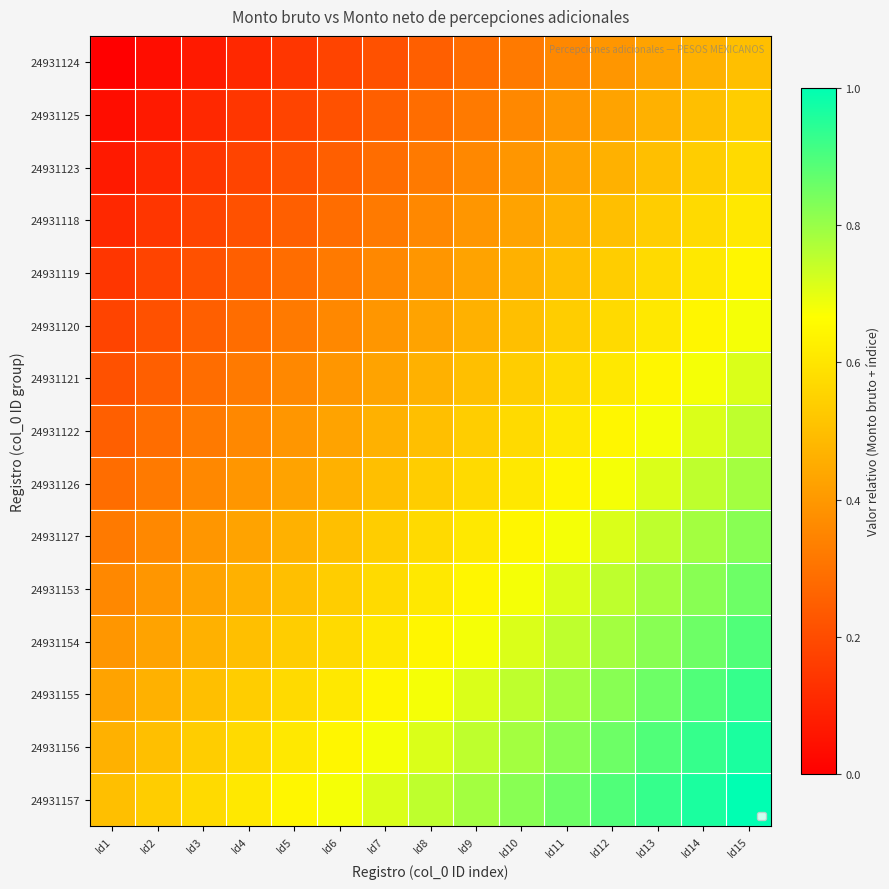

At which category is the sum across all series the highest?

Id15